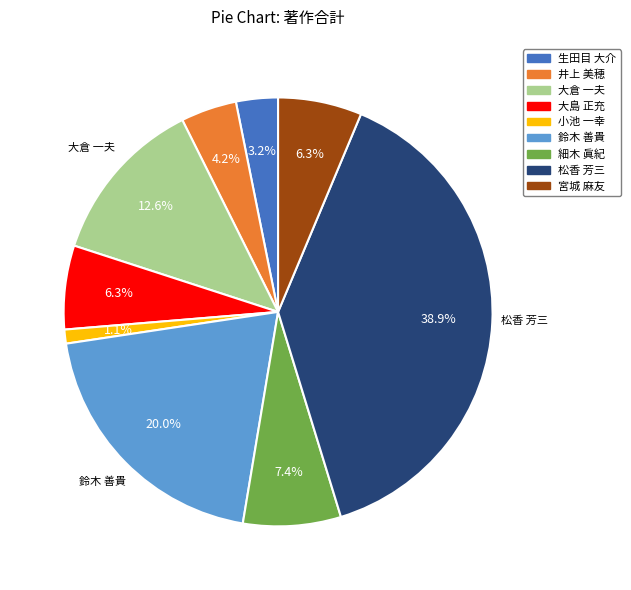

Is there any slice that represents more than half of the pie?

No